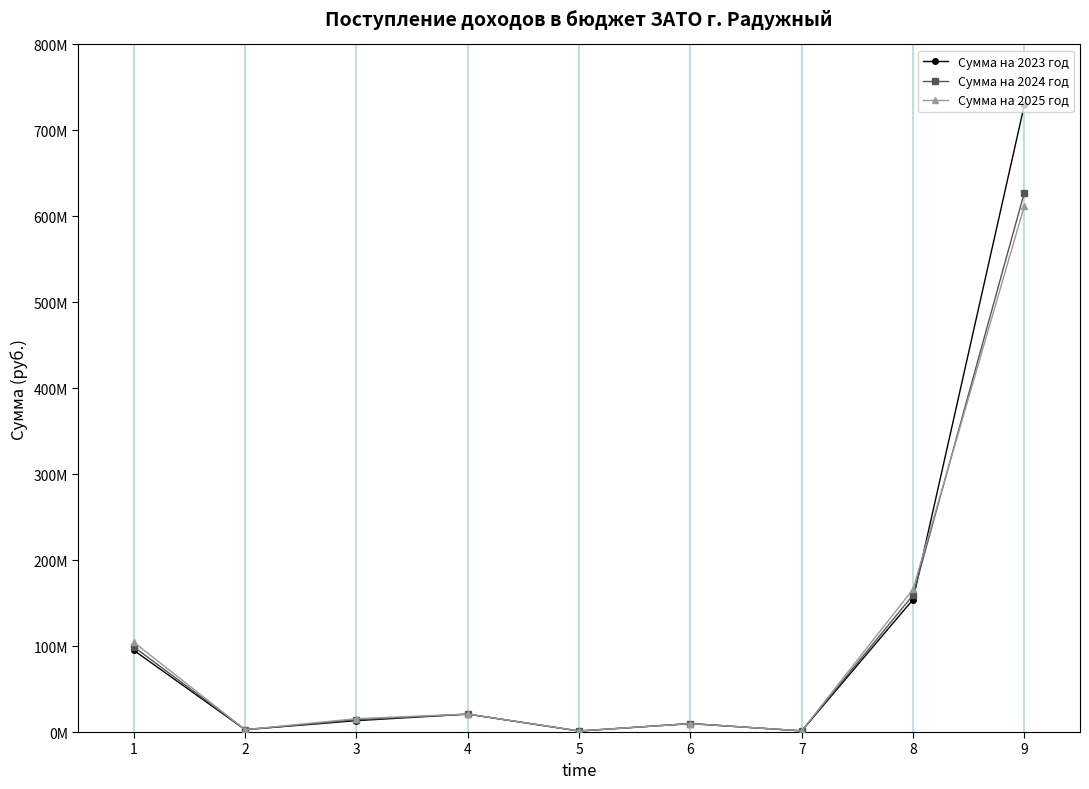

What is the total value across all series at 9?

1969537740